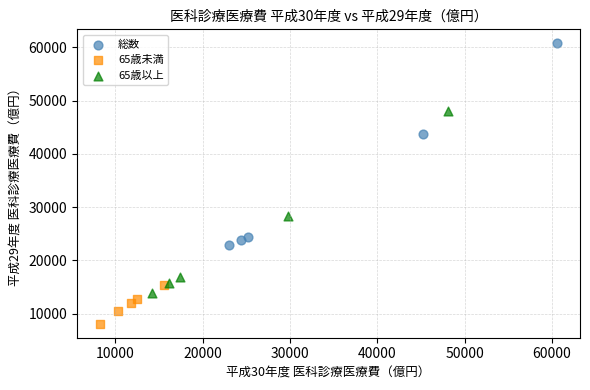

What are all the series names shown in the legend?

総数, 65歳未満, 65歳以上